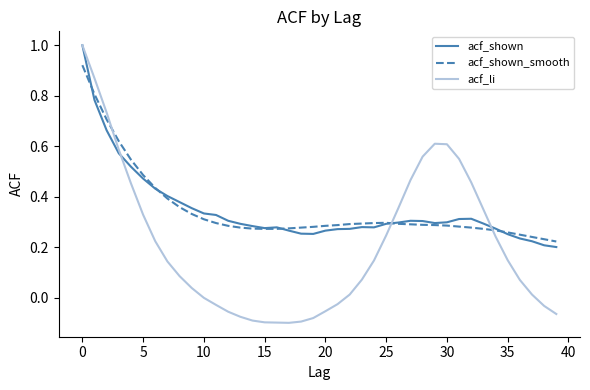

Which series has the widest spread of values?

acf_li